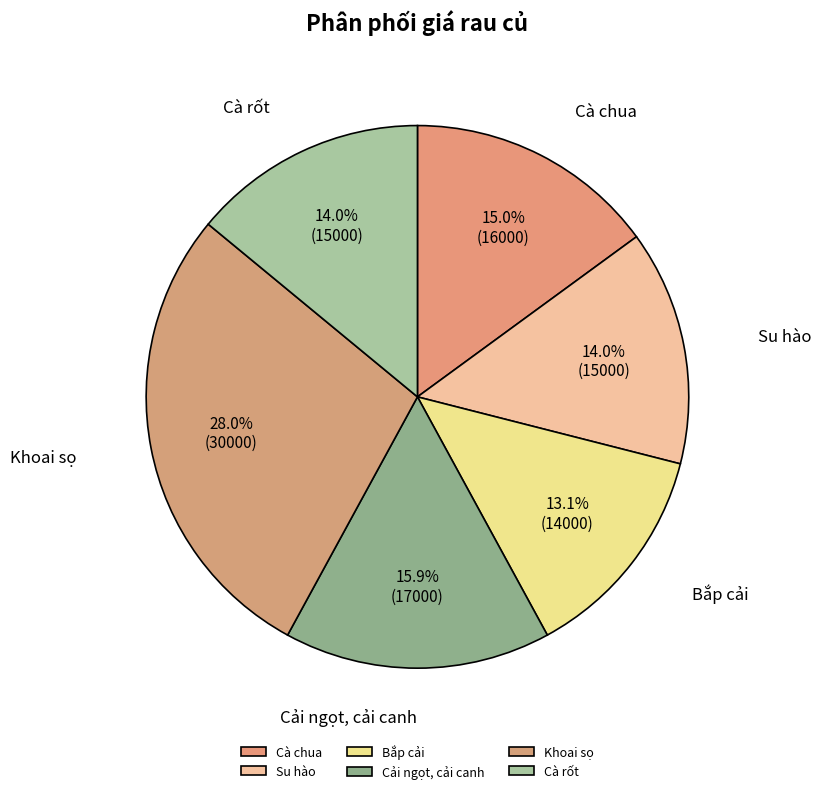

To the nearest percent, what is the combined percentage of Cải ngọt, cải canh and Su hào?

30%